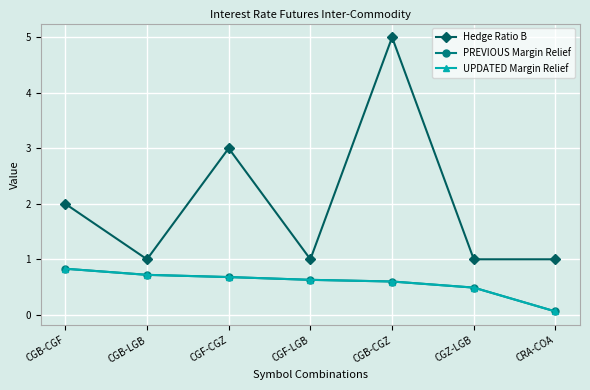

Is this an area chart (filled region under the line)?

No